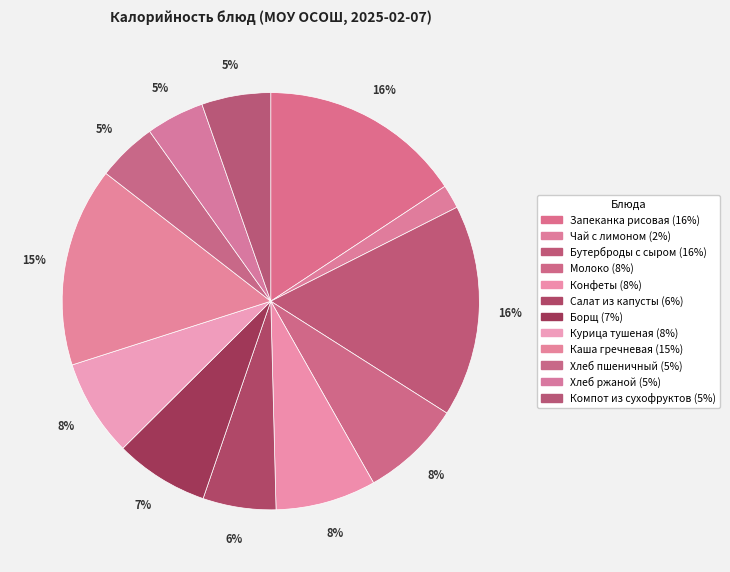

Rank the categories by value from highest to lowest.

Бутерброды с сыром, Запеканка рисовая, Каша гречневая, Молоко, Конфеты, Курица тушеная, Борщ, Салат из капусты, Компот из сухофруктов, Хлеб пшеничный, Хлеб ржаной, Чай с лимоном